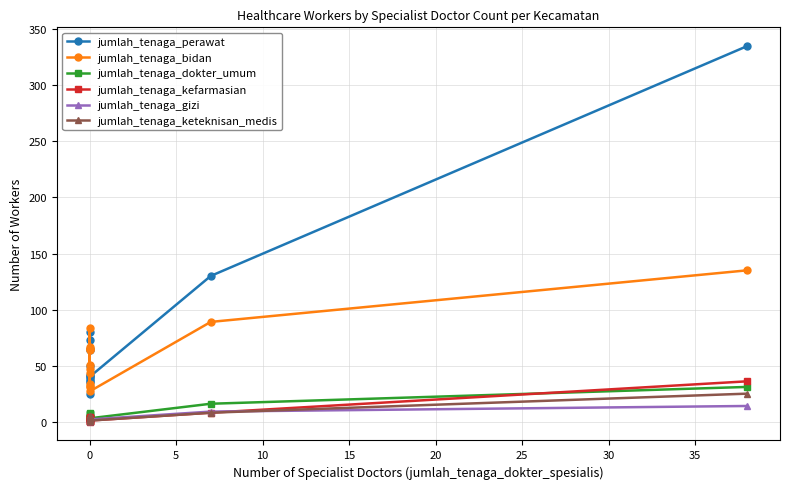

Which series has the largest total across all categories?

jumlah_tenaga_perawat